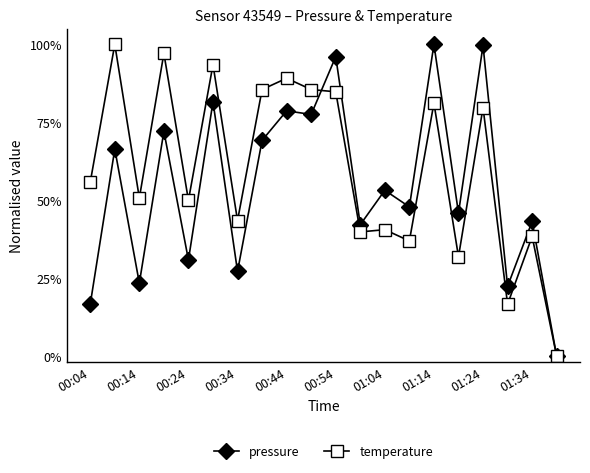

After their last crossing, which series has the higher values: pressure or temperature?

pressure